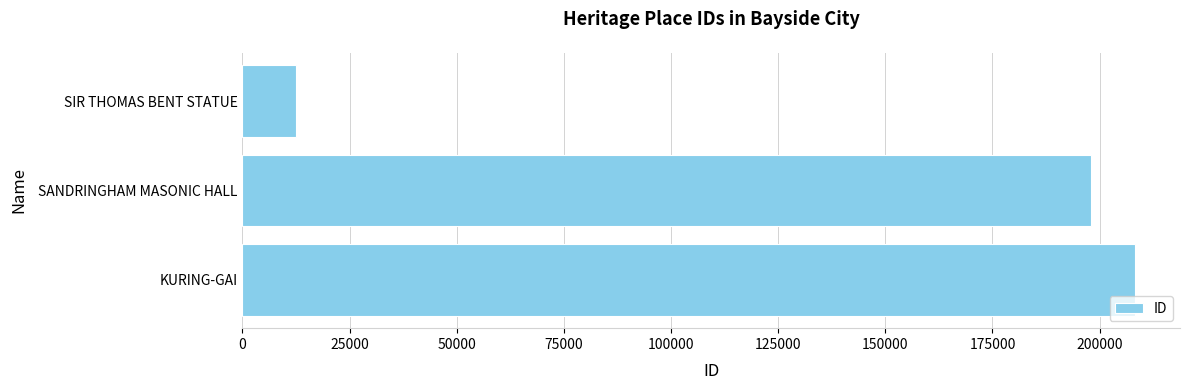

Are the bars grouped side by side (vs. stacked)?

No